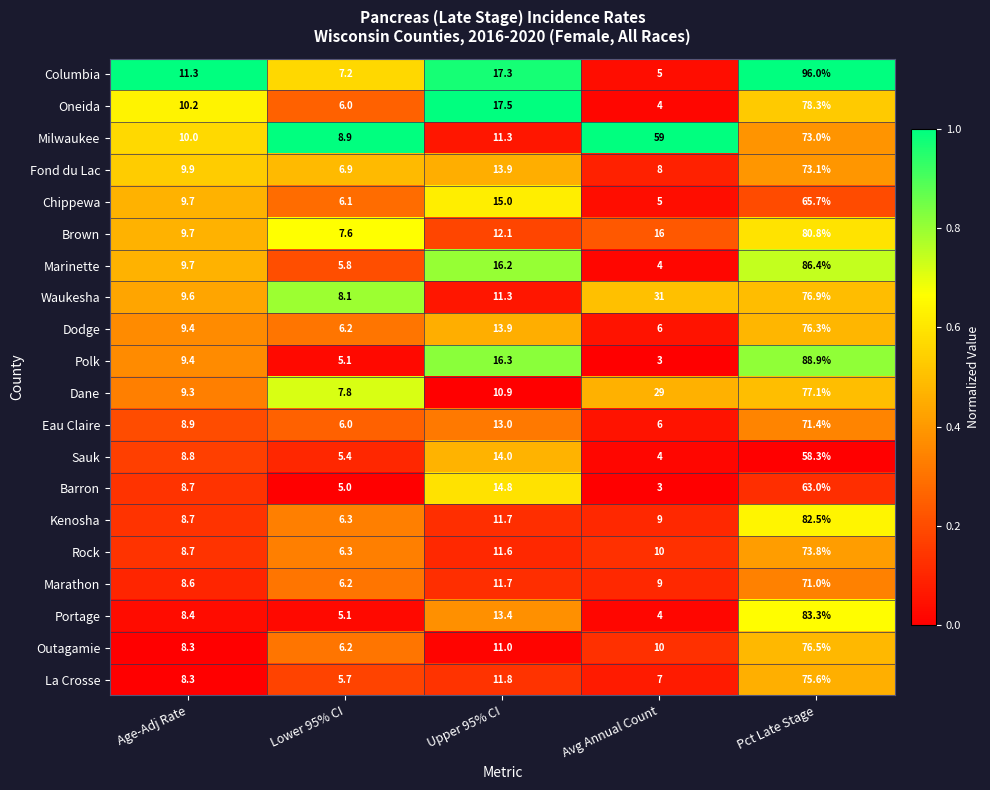

What is the minimum value shown in the chart?

3.0